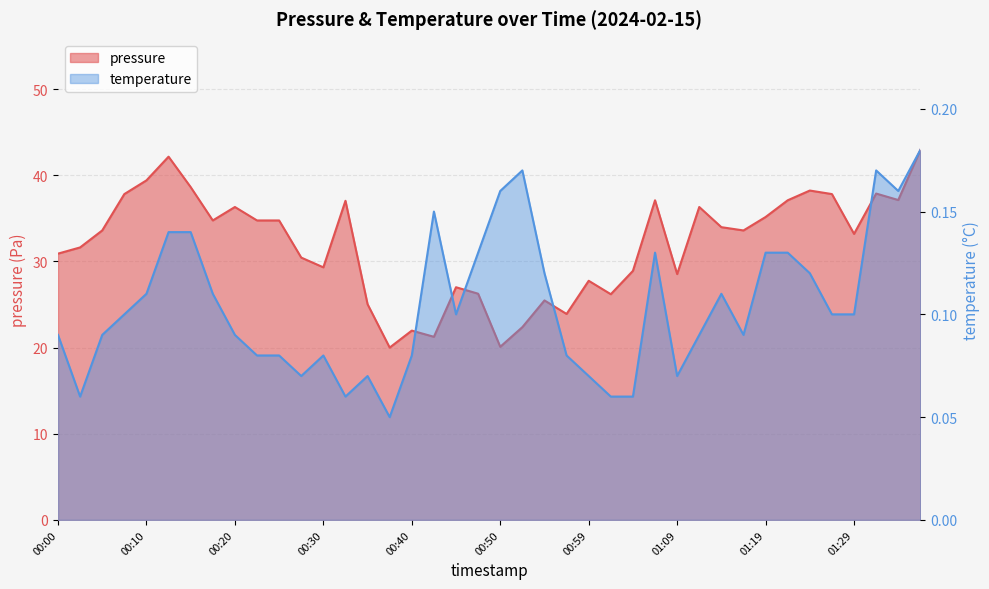

Reading right to left, extract all data points from this chart.

pressure: 42.9	37.1	37.9	33.2	37.8	38.2	37.1	35.1	33.6	34.0	36.3	28.5	37.1	28.9	26.2	27.8	23.9	25.5	22.4	20.1	26.2	27.0	21.2	22.0	20.0	25.0	37.0	29.3	30.4	34.8	34.8	36.3	34.8	38.6	42.1	39.4	37.8	33.6	31.6	30.9
temperature: 0.2	0.2	0.2	0.1	0.1	0.1	0.1	0.1	0.1	0.1	0.1	0.1	0.1	0.1	0.1	0.1	0.1	0.1	0.2	0.2	0.1	0.1	0.2	0.1	0.1	0.1	0.1	0.1	0.1	0.1	0.1	0.1	0.1	0.1	0.1	0.1	0.1	0.1	0.1	0.1